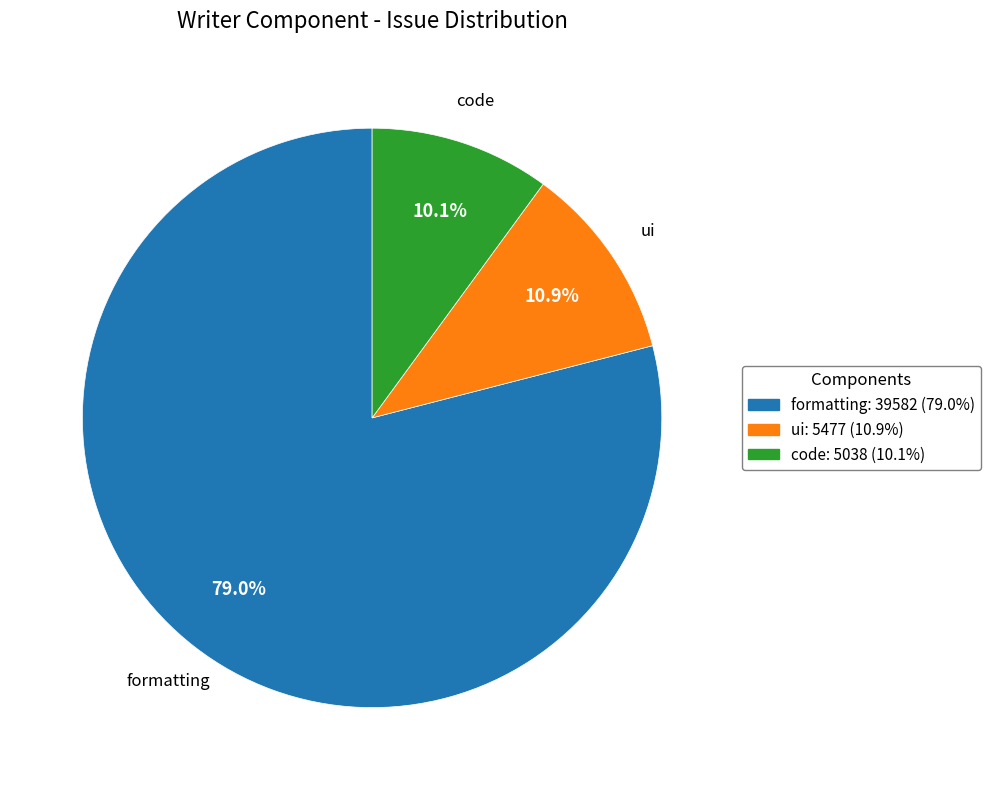

How many slices are in this pie chart?

3